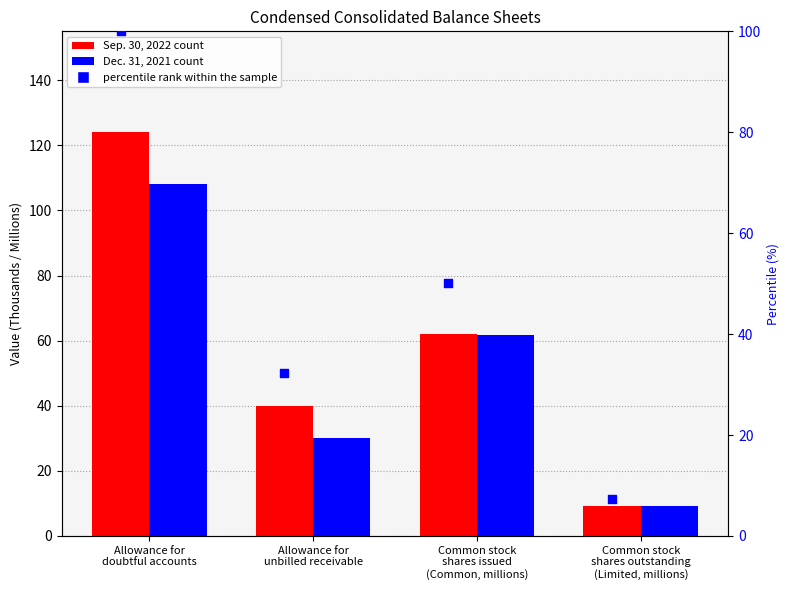

Which series has the largest Y range (max minus min)?

Sep. 30, 2022